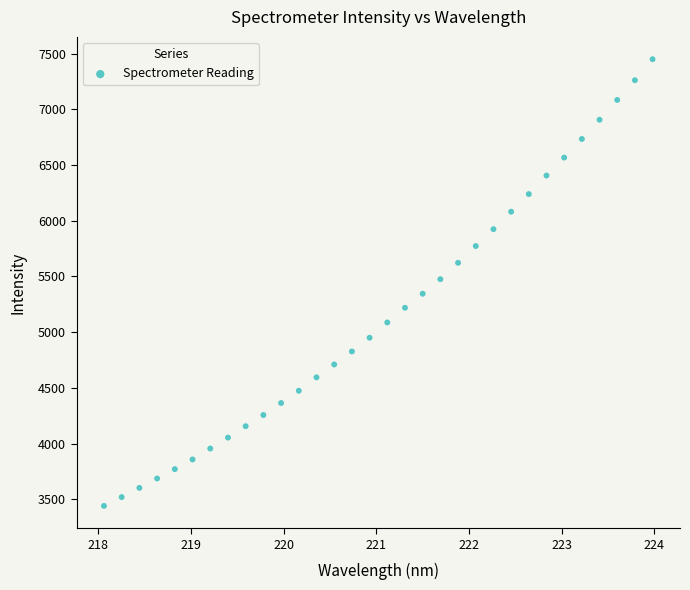

What is the range of Y values (max minus min)?

4010.3